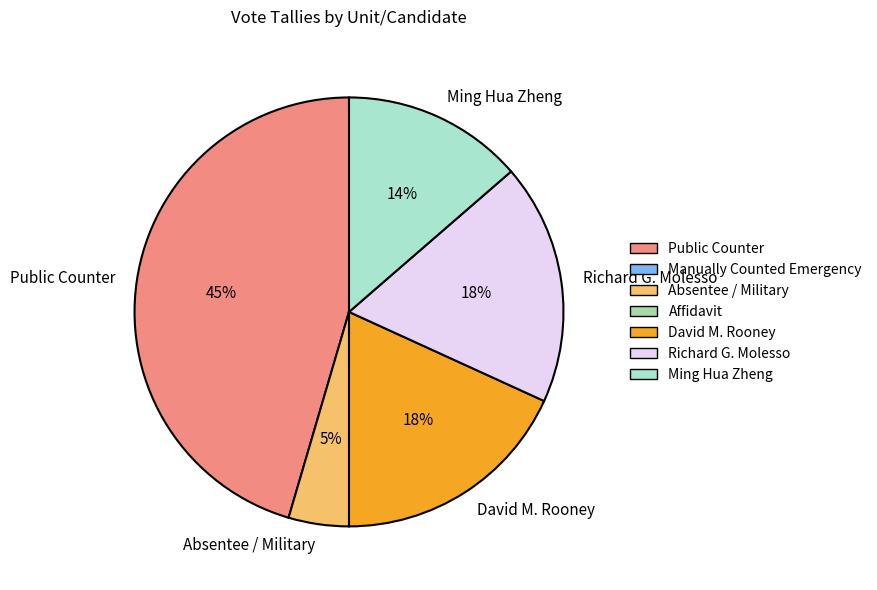

Does any single category account for the majority?

No